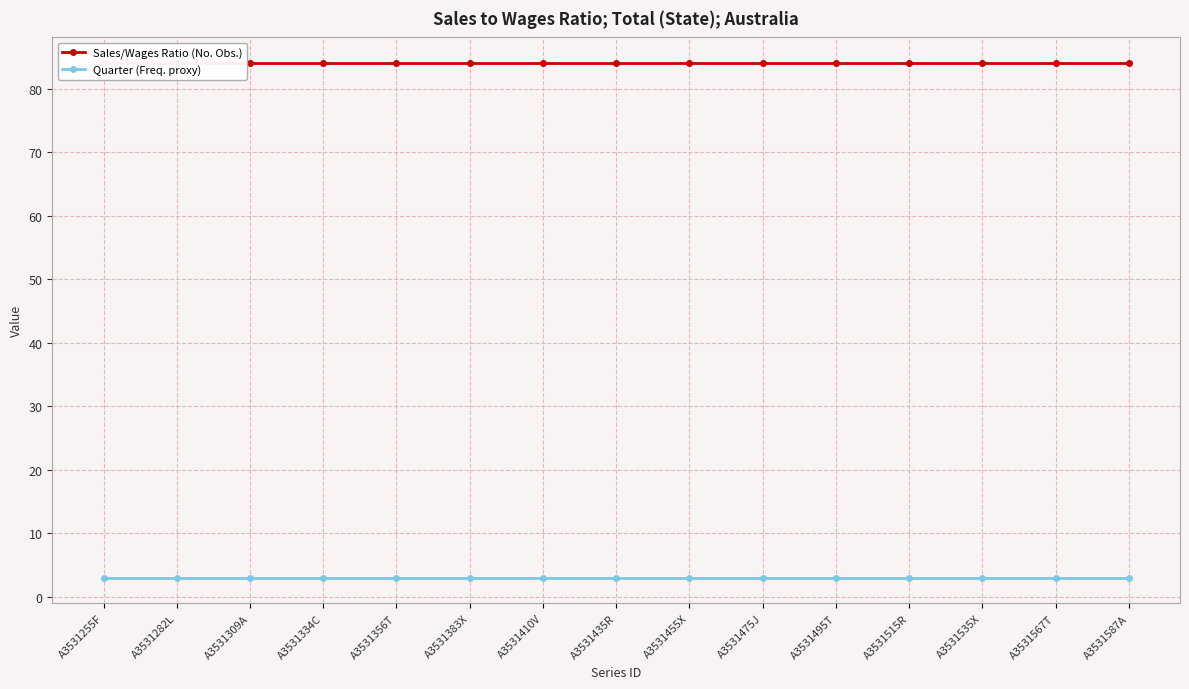

True or false: Quarter (Freq. proxy) and Sales/Wages Ratio (No. Obs.) cross at least once.

False